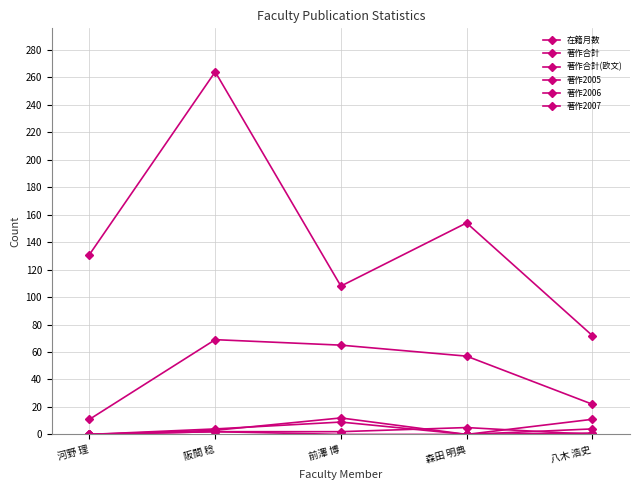

What is the difference between the maximum and minimum values in the 著作2005 series?

11